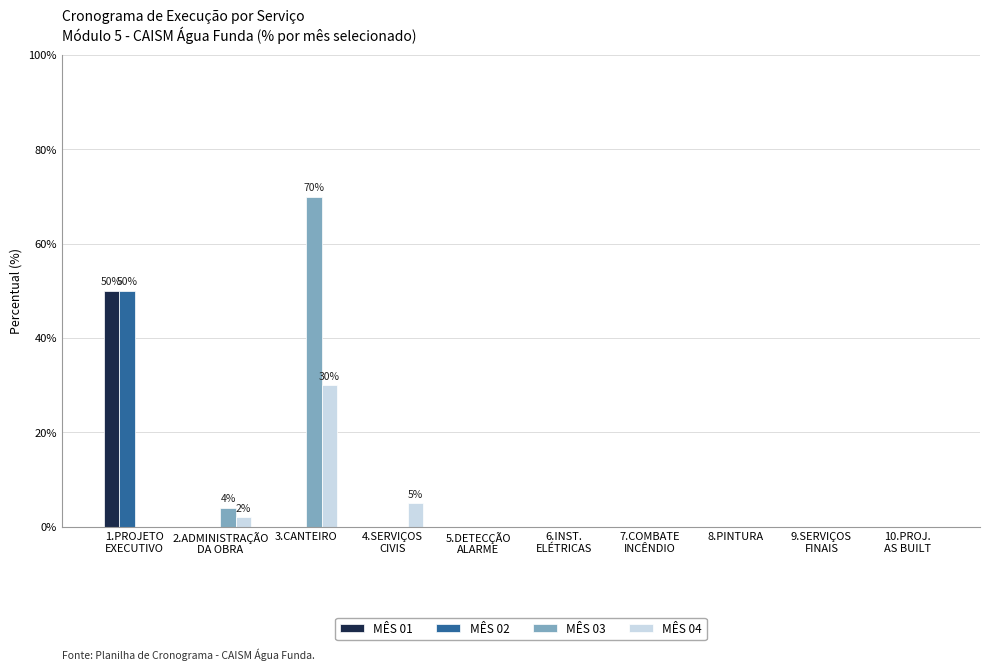

What position from the left is 6.INST.
ELÉTRICAS?

6